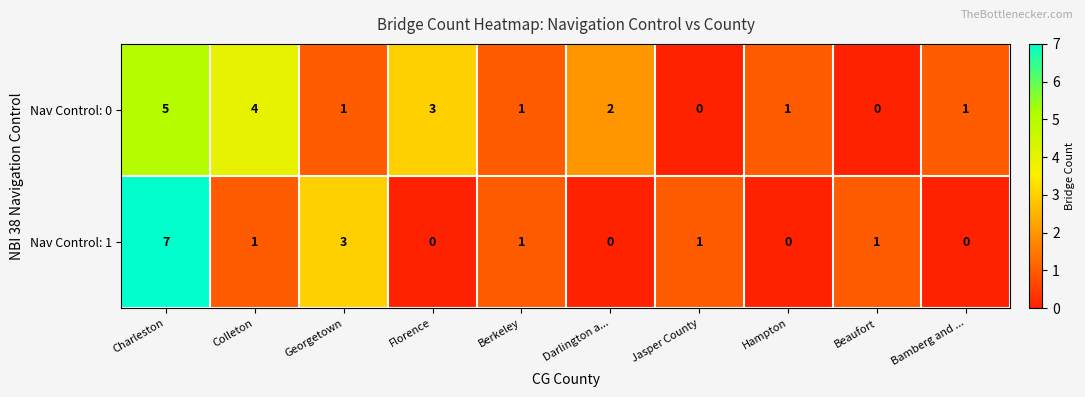

List the series in order of their overall mean, highest first.

Nav Control: 0, Nav Control: 1